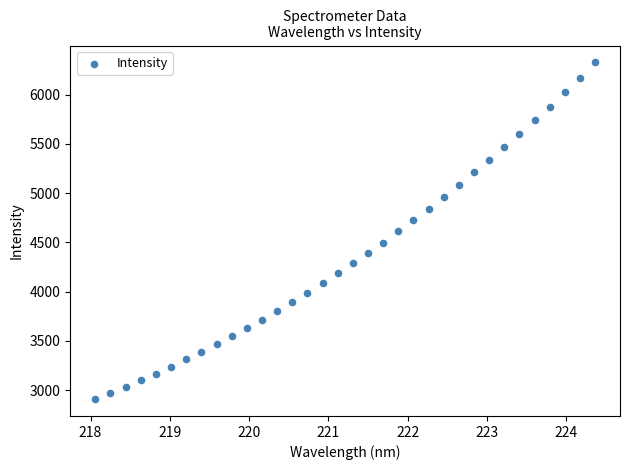

What is the range of X values (max minus min)?

6.3